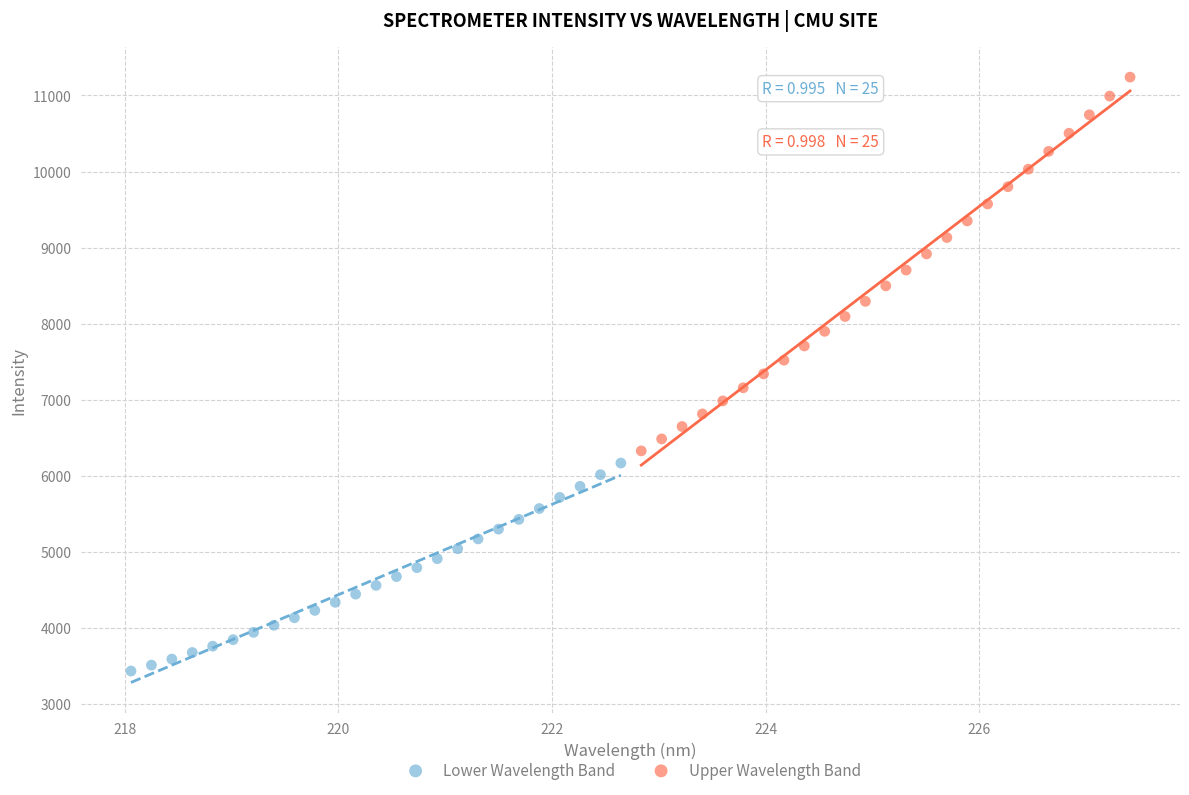

Which series contains the lowest Y value?

Lower Wavelength Band